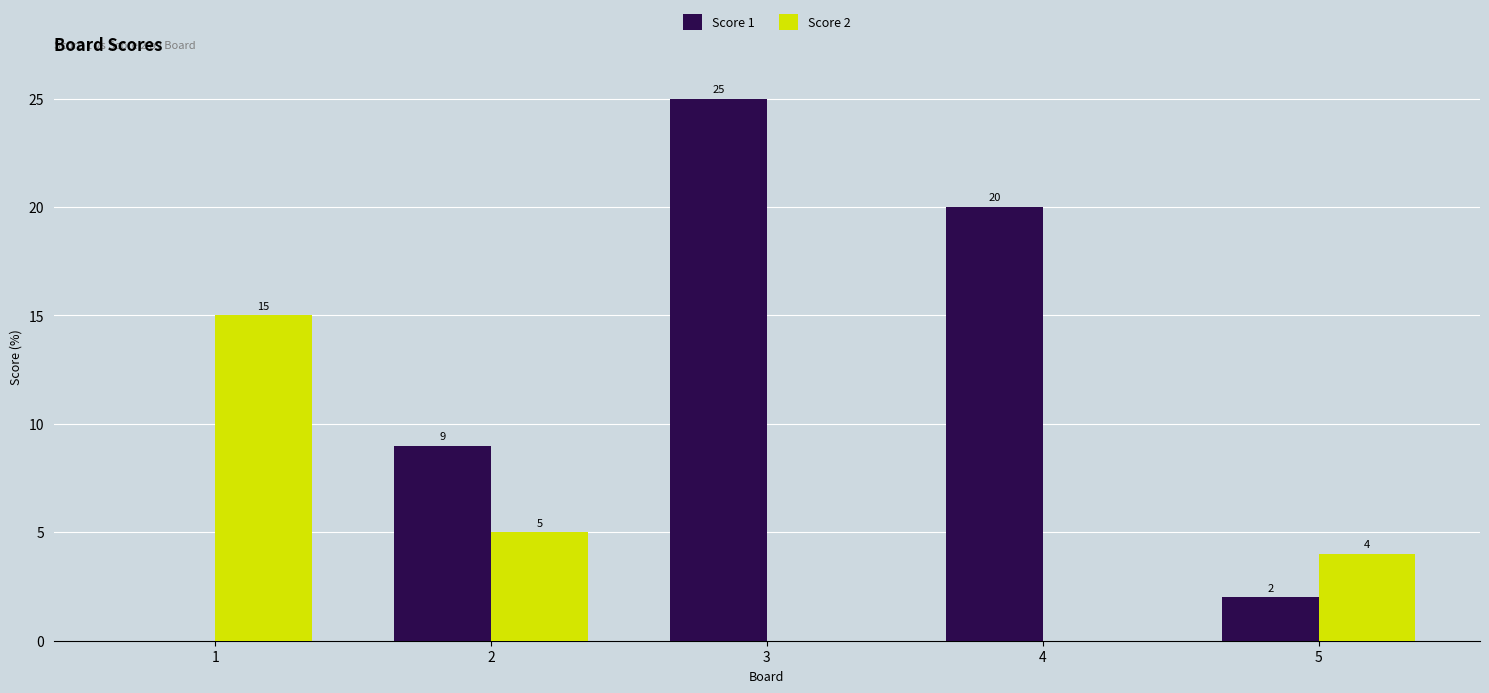

Is the value of Score 2 at 2 greater than the value of Score 1 at 5?

Yes